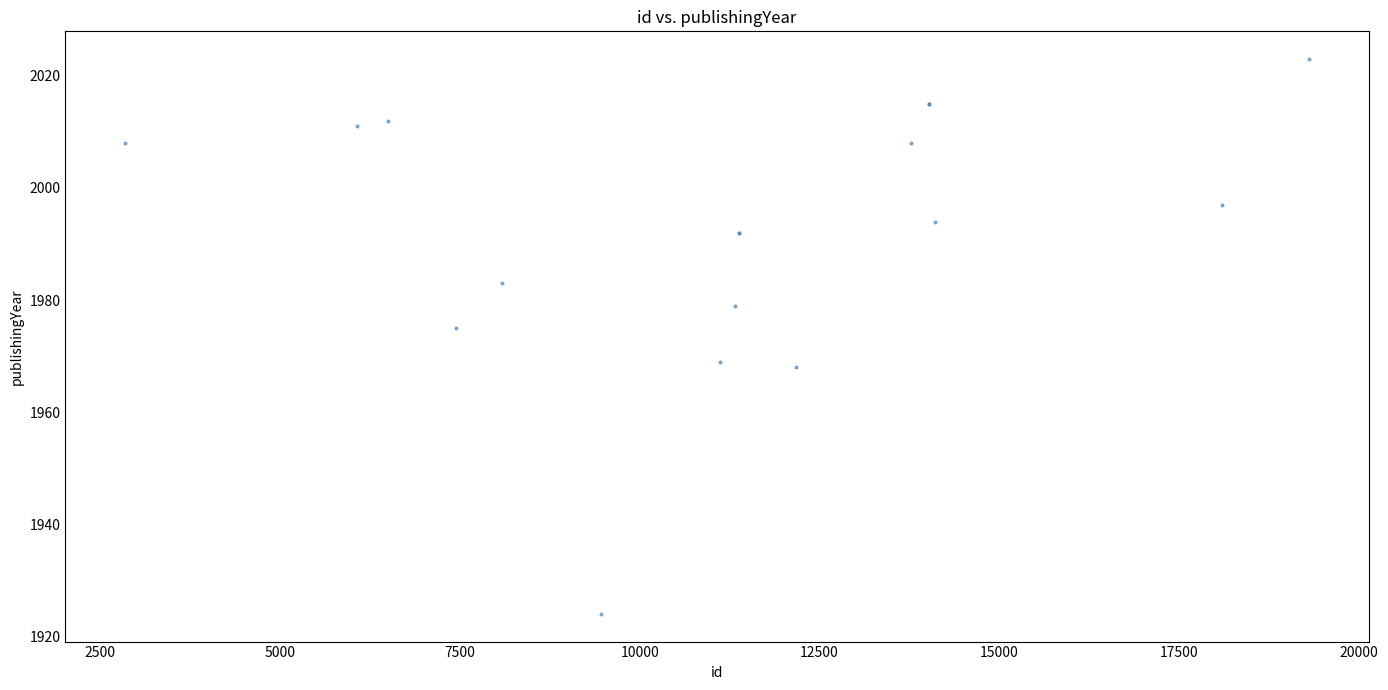

What Y value in the scatter plot is closest to 1973?

1975